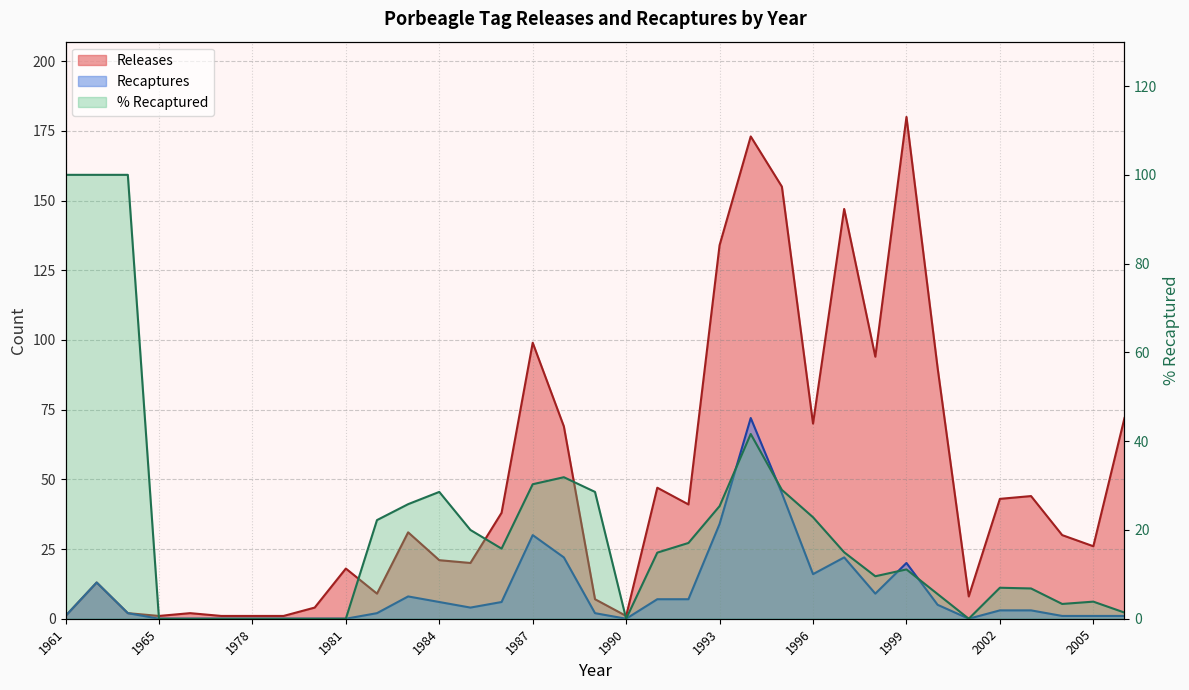

How many interior local peaks does the Recaptures series have?

6